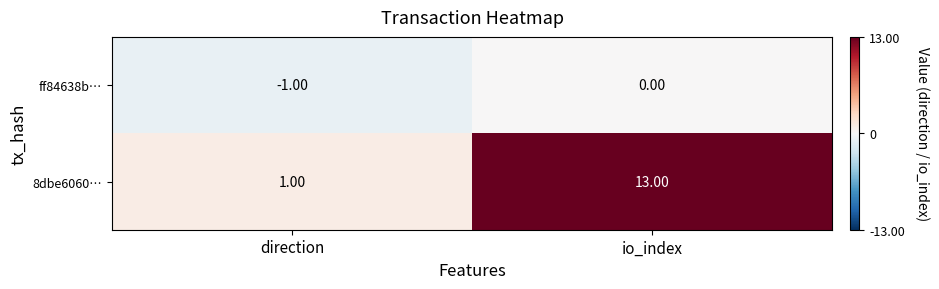

What is the sum of all 8dbe6060… values?

14